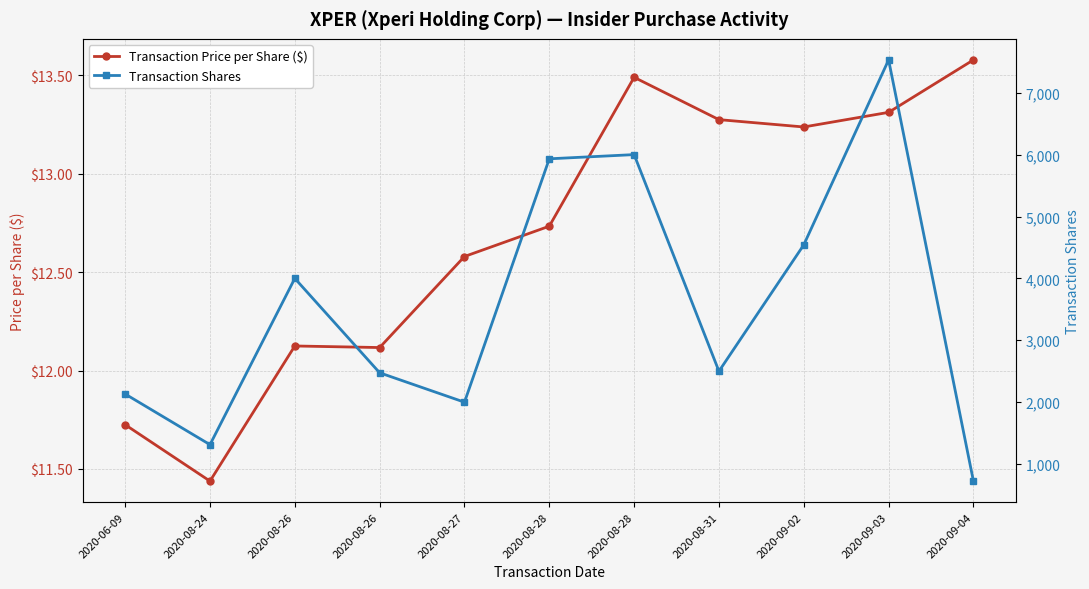

Where is the first local maximum for Transaction Price per Share ($)?

2020-08-26